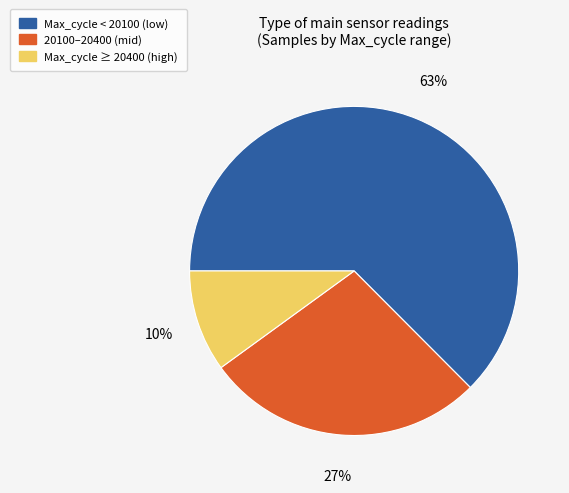

Is there any slice that represents more than half of the pie?

Yes